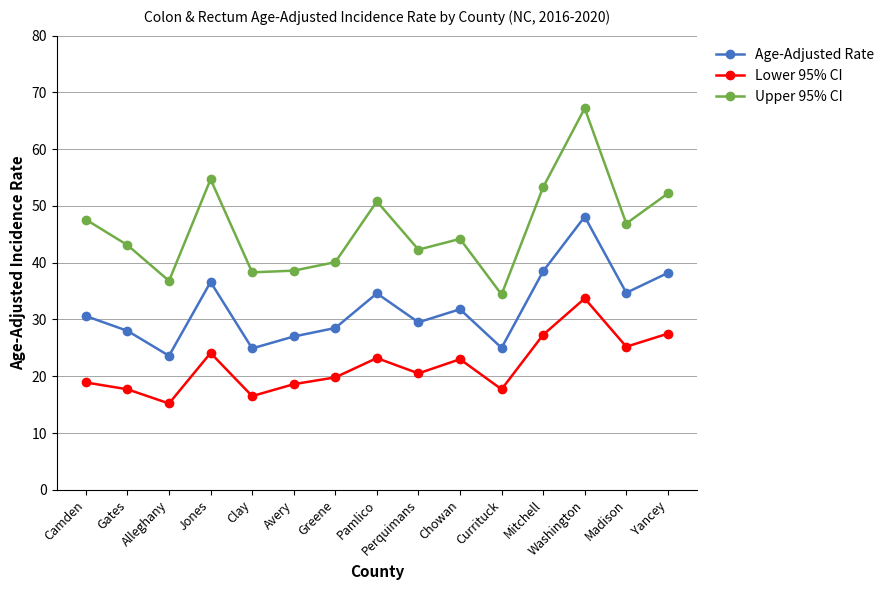

What position from the left is Washington?

13